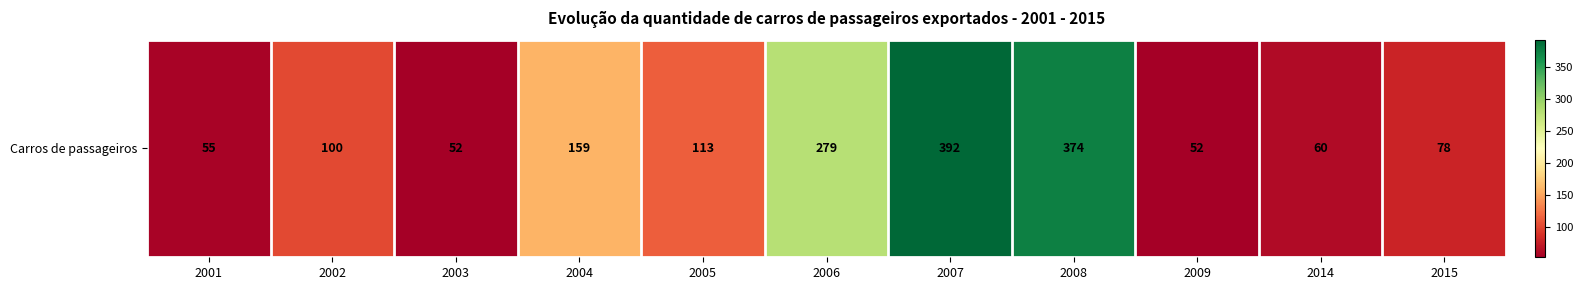

What is the sum of all values?

1714